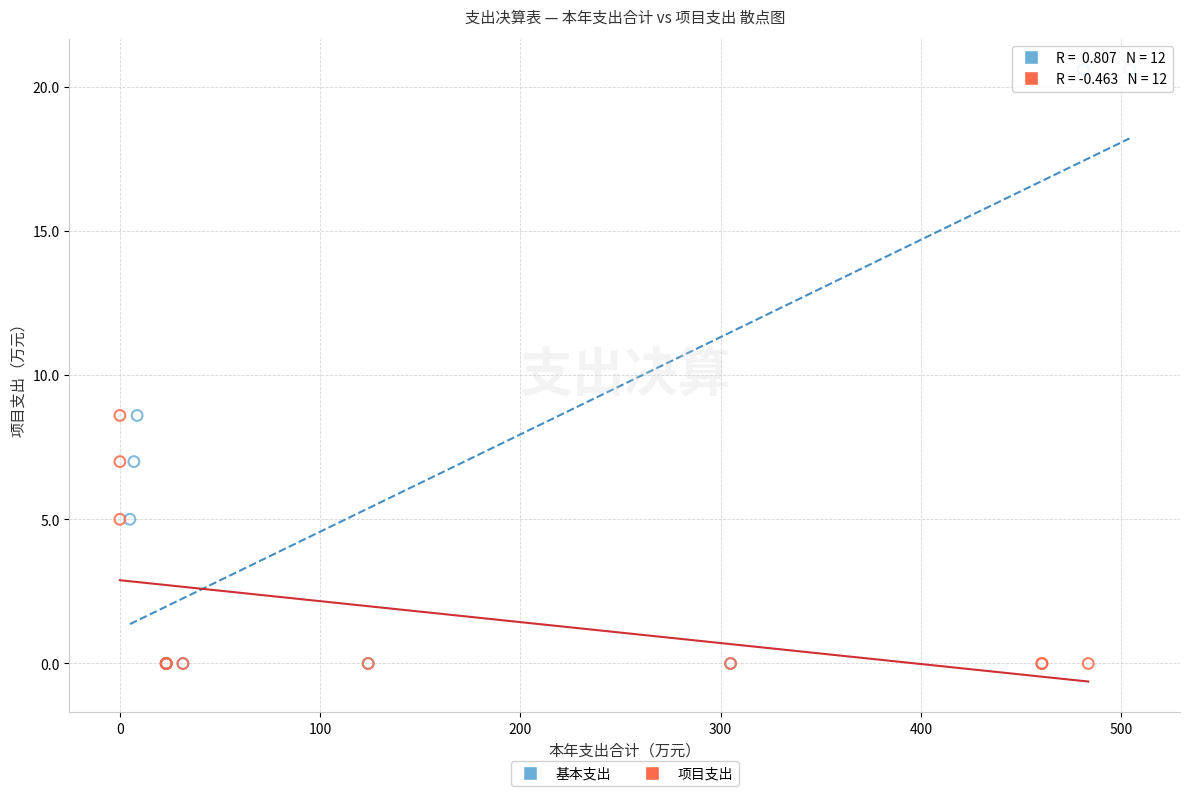

Which series contains the highest Y value?

基本支出